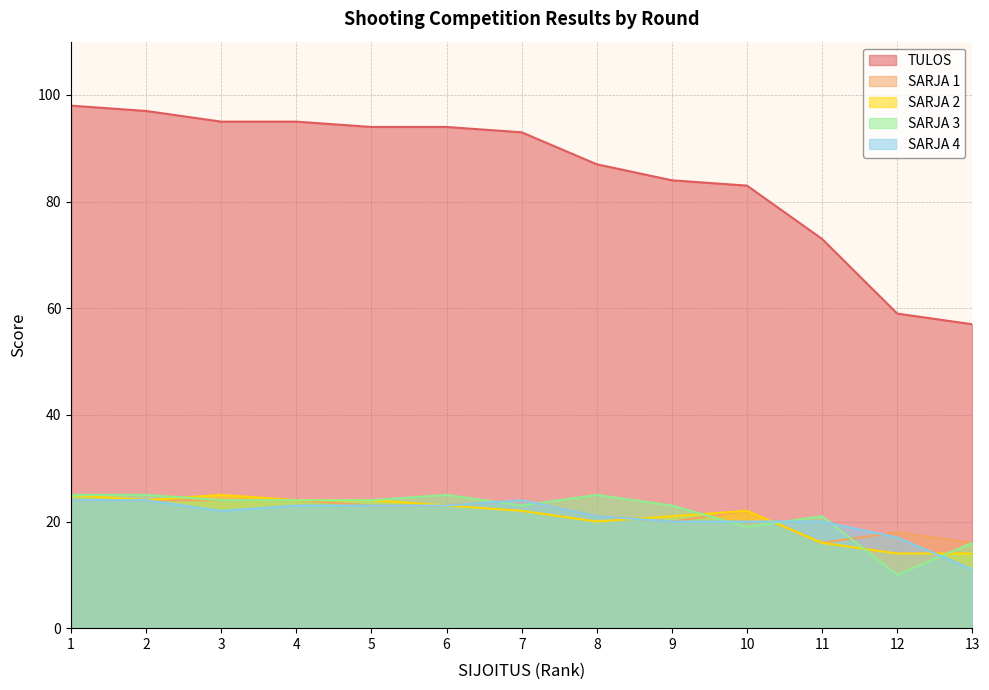

At which label does SARJA 4 first exceed 22?

1